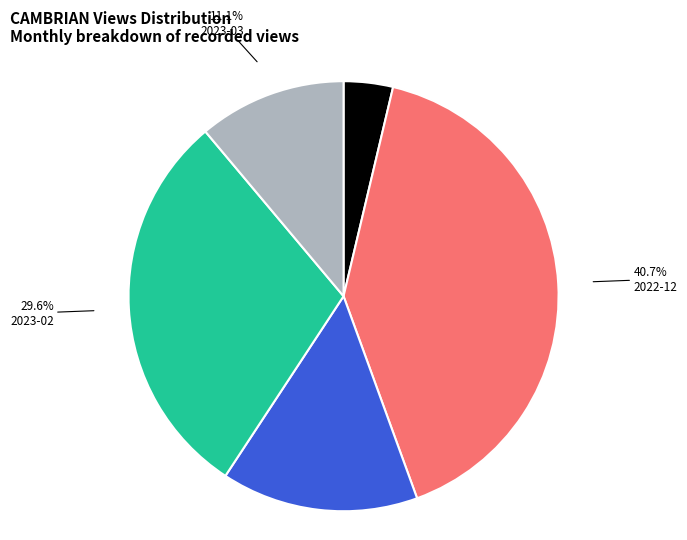

Is there any slice that represents more than half of the pie?

No